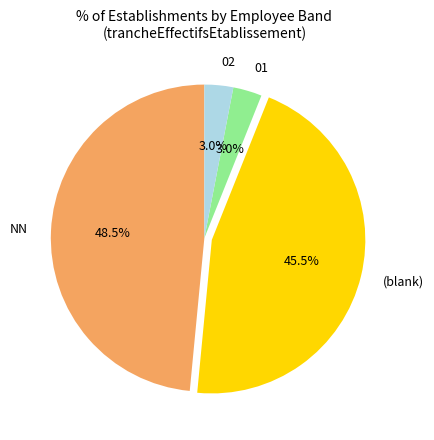

Is it true that NN is 35% of the pie?

False